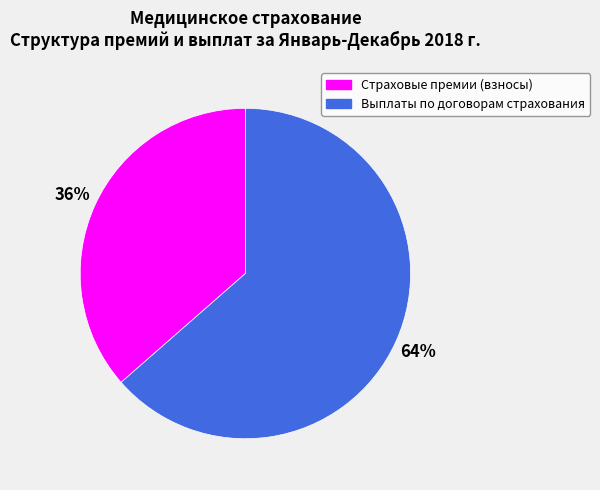

Is there any slice that represents more than half of the pie?

Yes